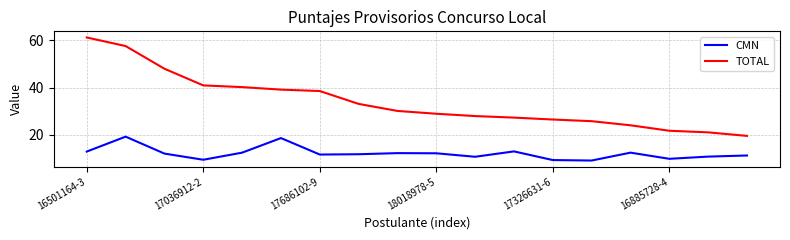

What is the maximum value shown in the chart?

61.2